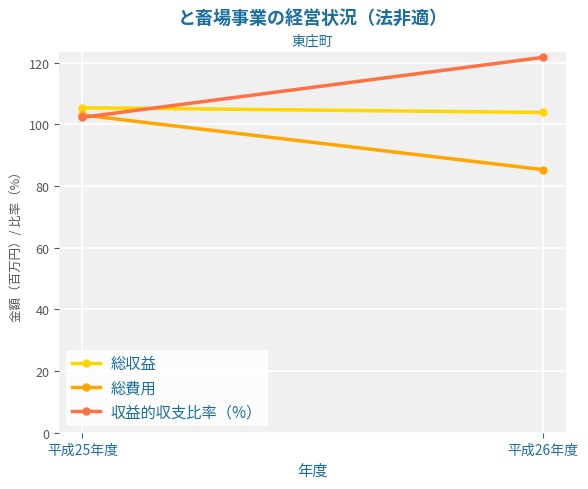

At which label does 総費用 reach its minimum?

平成26年度